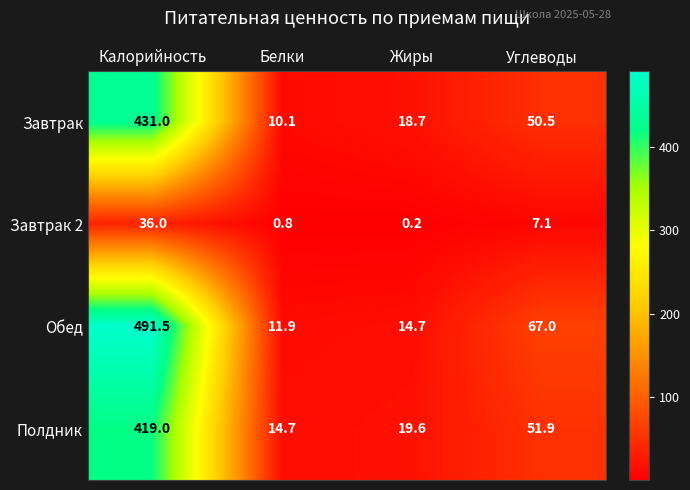

At which label does Завтрак 2 first exceed 7?

Калорийность